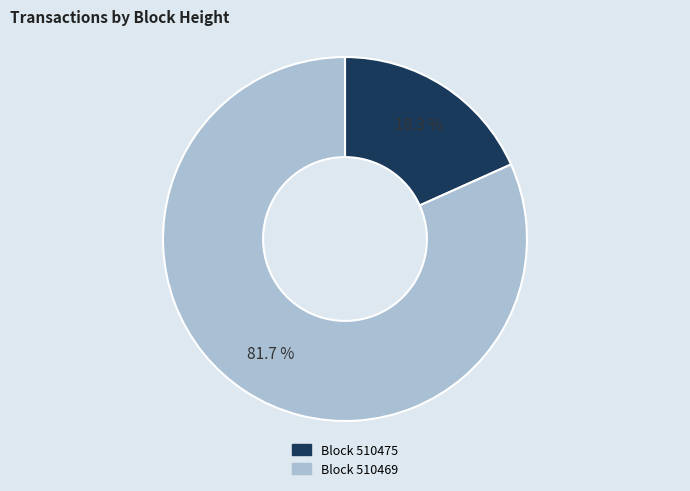

Between Block 510475 and Block 510469, which is larger?

Block 510469